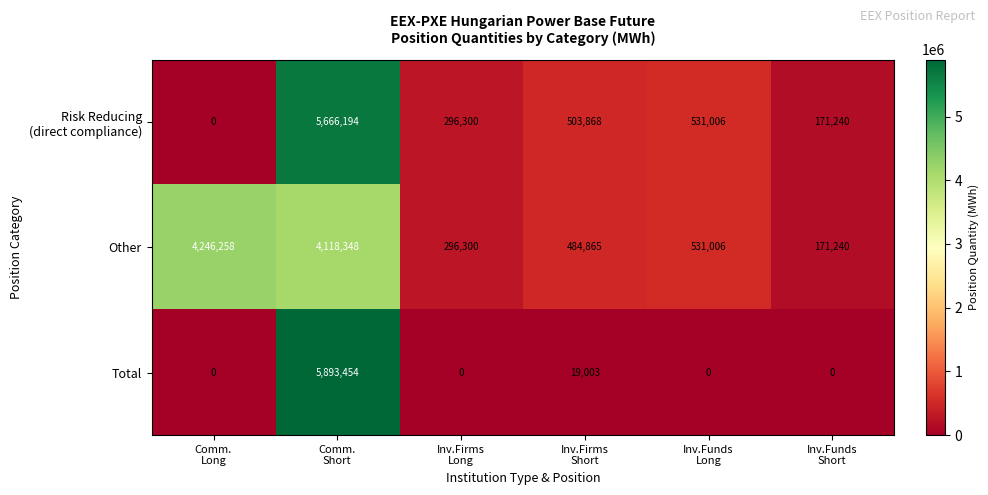

What is the lowest value of the Other series?

171240